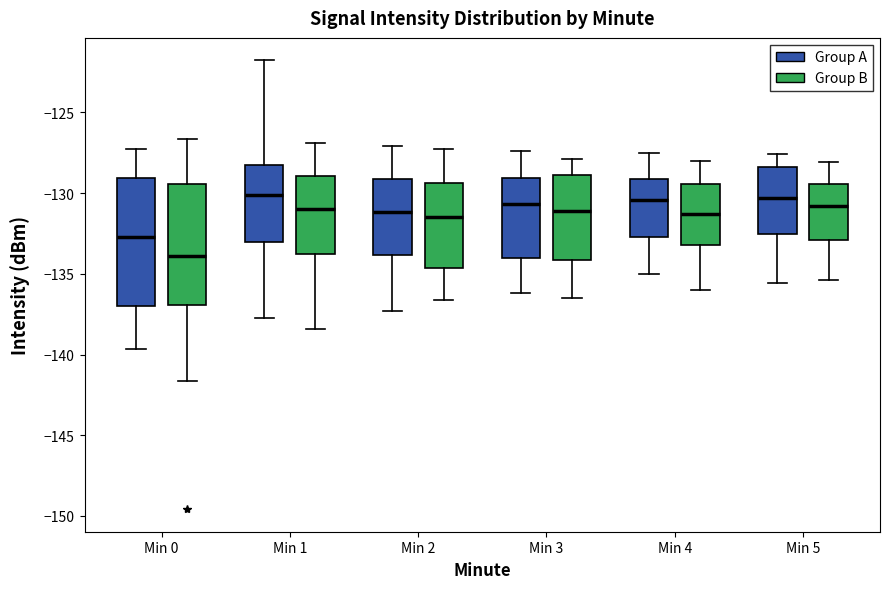

Reading left to right, transcribe this box plot: for each box, give where its median line is, the range the box spans, and where its two whiskers end, as read against the y-axis. The values are not printed on the chart, so give them approximately, as read against the axis.

Min 0 (Group A): median -132.5, box -137.0 to -129.0, whiskers -139.5 to -127.5
Min 0 (Group B): median -134.0, box -137.0 to -129.5, whiskers -141.5 to -126.5
Min 1 (Group A): median -130.0, box -133.0 to -128.0, whiskers -137.5 to -122.0
Min 1 (Group B): median -131.0, box -134.0 to -129.0, whiskers -138.5 to -127.0
Min 2 (Group A): median -131.0, box -134.0 to -129.0, whiskers -137.5 to -127.0
Min 2 (Group B): median -131.5, box -134.5 to -129.5, whiskers -136.5 to -127.5
Min 3 (Group A): median -130.5, box -134.0 to -129.0, whiskers -136.0 to -127.5
Min 3 (Group B): median -131.0, box -134.0 to -129.0, whiskers -136.5 to -128.0
Min 4 (Group A): median -130.5, box -132.5 to -129.0, whiskers -135.0 to -127.5
Min 4 (Group B): median -131.5, box -133.0 to -129.5, whiskers -136.0 to -128.0
Min 5 (Group A): median -130.5, box -132.5 to -128.5, whiskers -135.5 to -127.5
Min 5 (Group B): median -131.0, box -133.0 to -129.5, whiskers -135.5 to -128.0